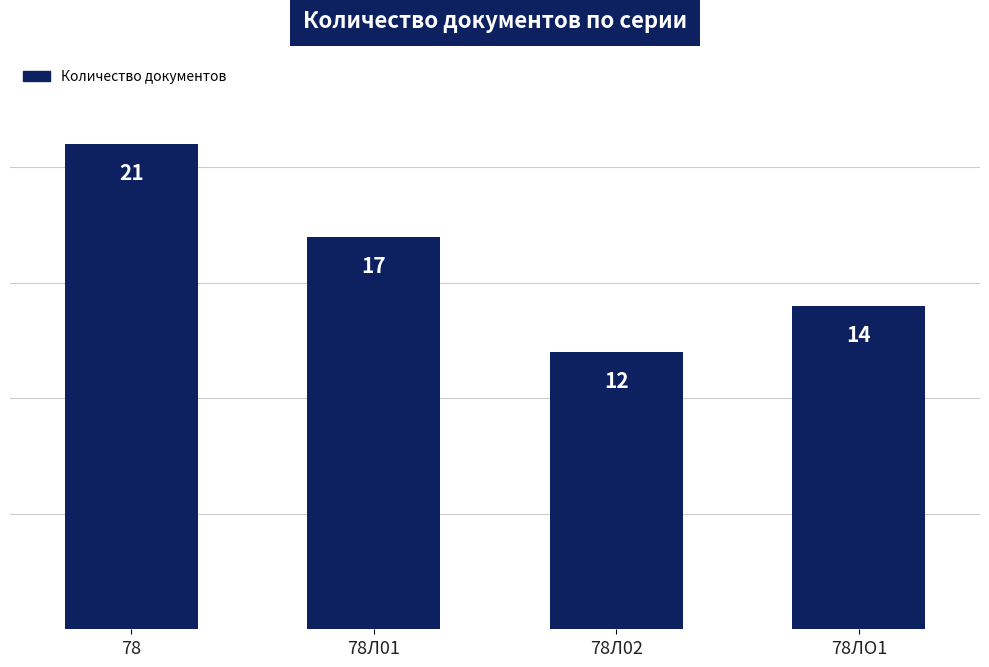

How many values are below 17?

2